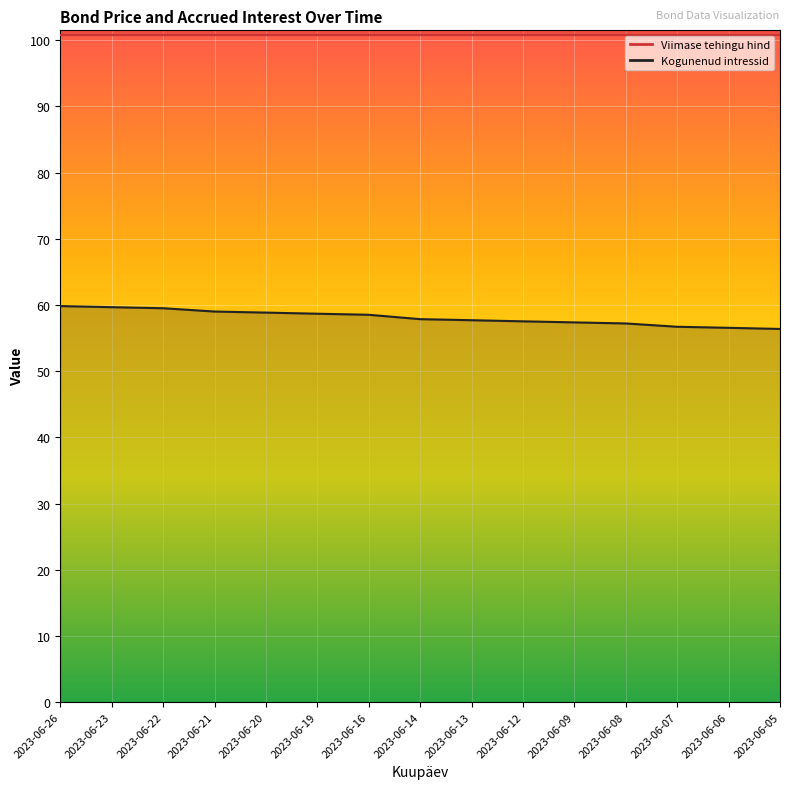

How many lines are shown in the chart?

1